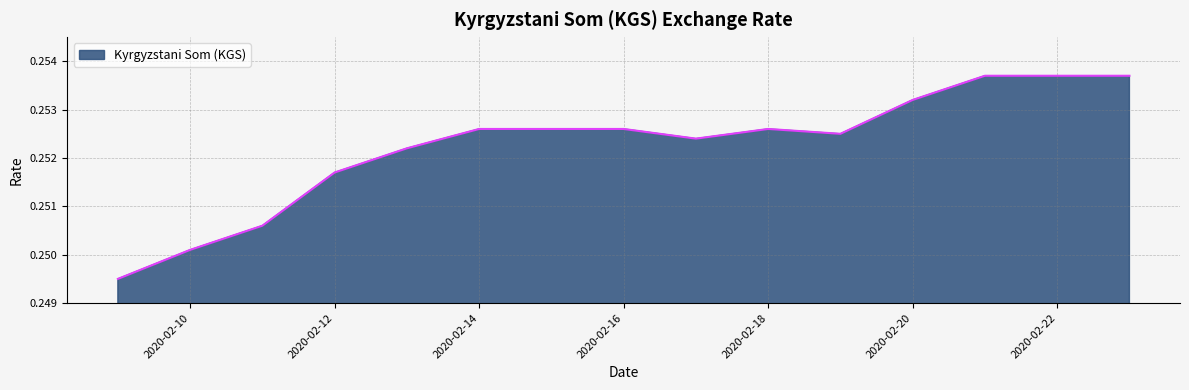

Reading left to right, transcribe all the data shown in this chart.

2020-02-09=0.2	2020-02-10=0.3	2020-02-11=0.3	2020-02-12=0.3	2020-02-13=0.3	2020-02-14=0.3	2020-02-15=0.3	2020-02-16=0.3	2020-02-17=0.3	2020-02-18=0.3	2020-02-19=0.3	2020-02-20=0.3	2020-02-21=0.3	2020-02-22=0.3	2020-02-23=0.3